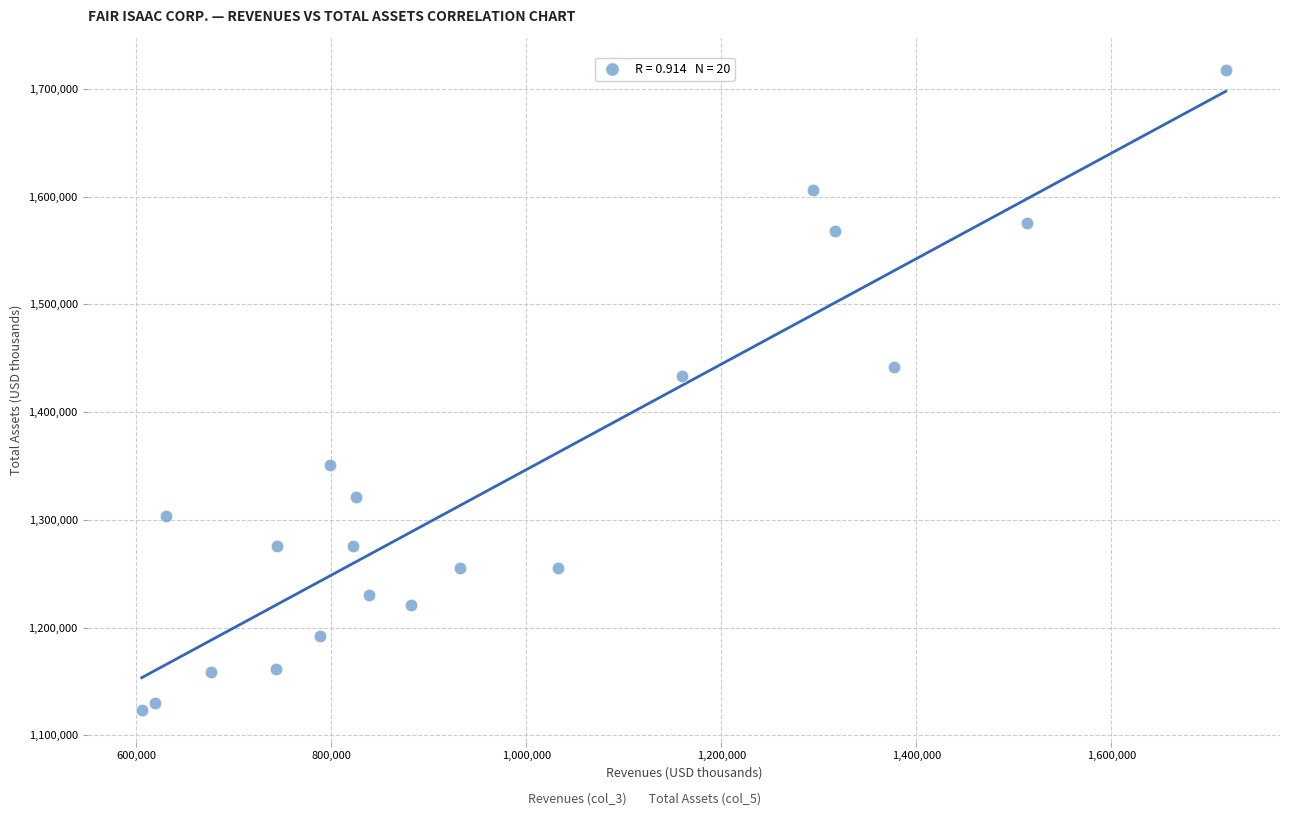

What is the range of Y values (max minus min)?

594168